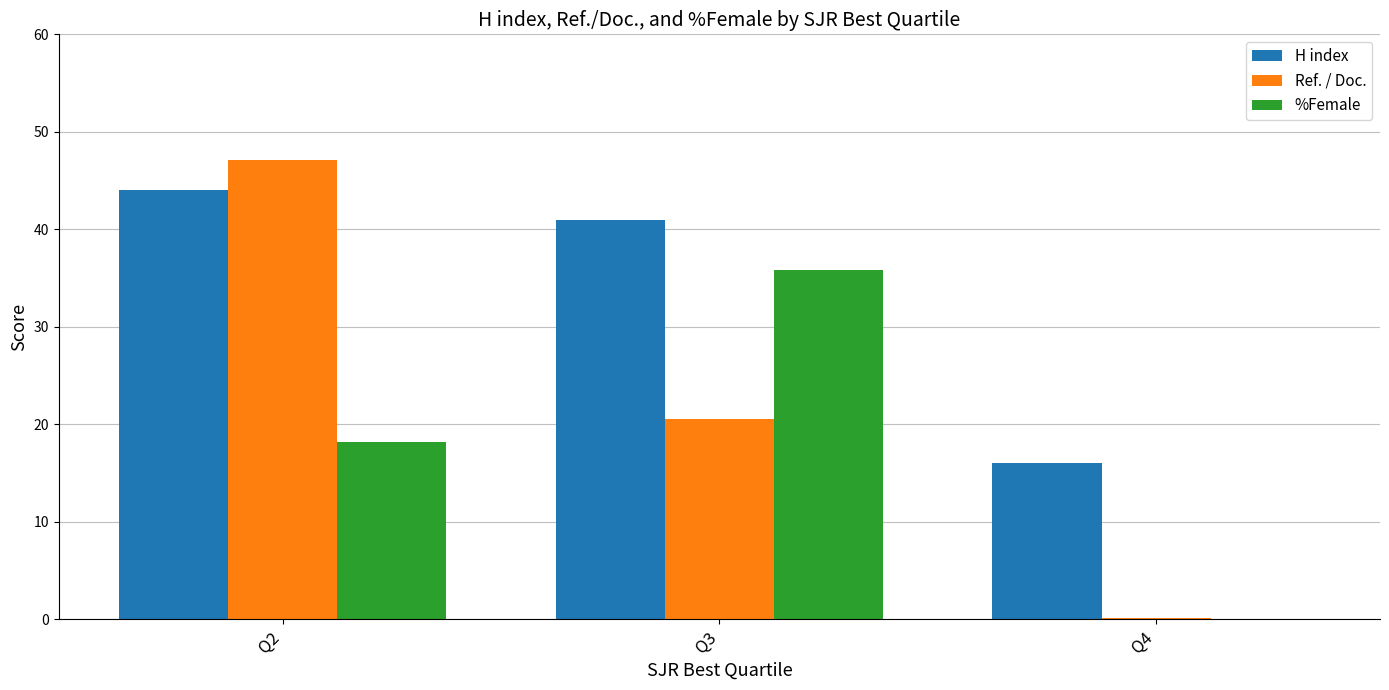

What is the sum of all %Female values?

54.0